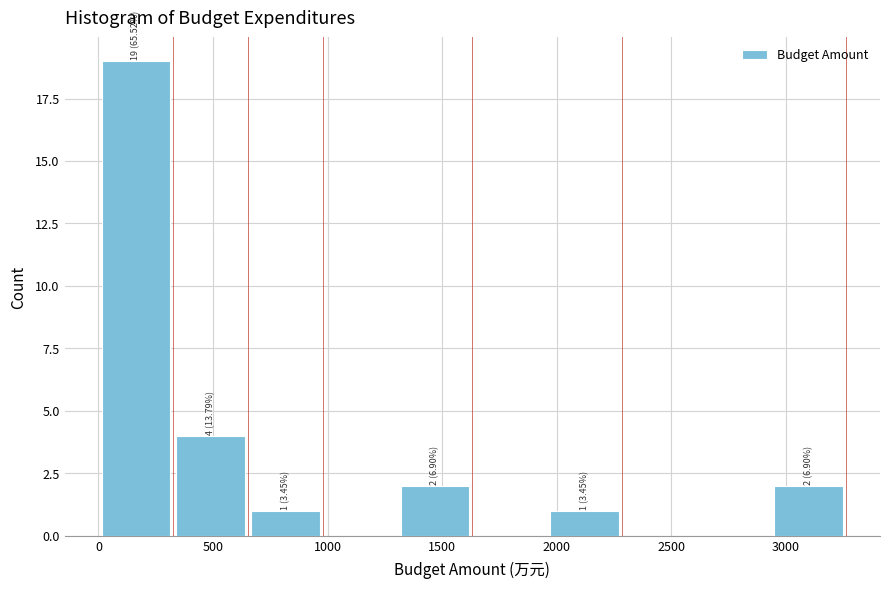

Over which range of the x-axis is the bar tallest?

0 to 350